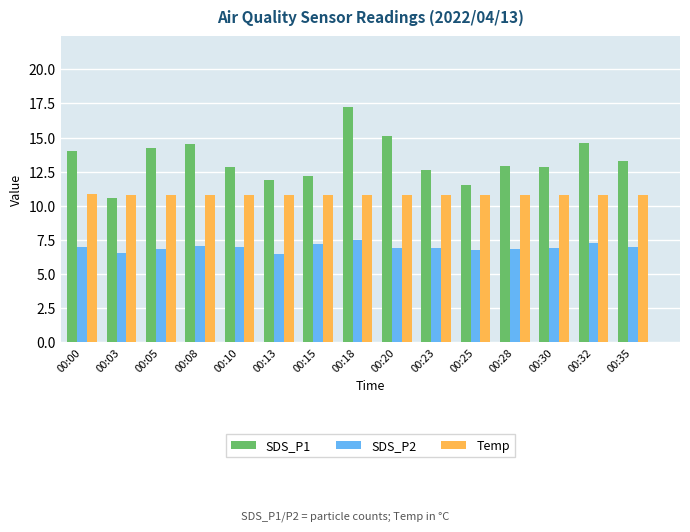

What is the minimum value for Temp?

10.8